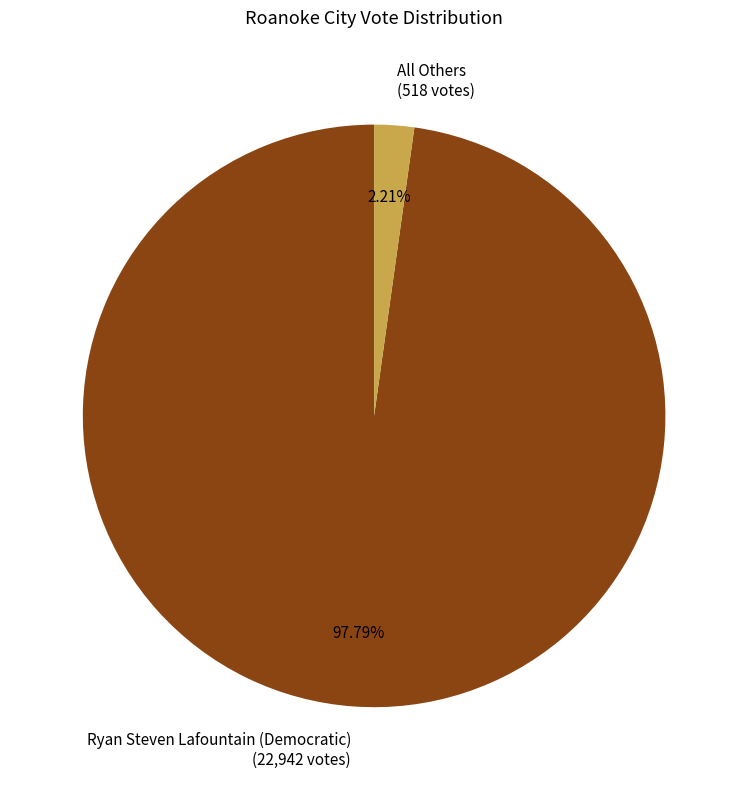

What is the largest slice in the pie chart?

Ryan Steven Lafountain (Democratic)